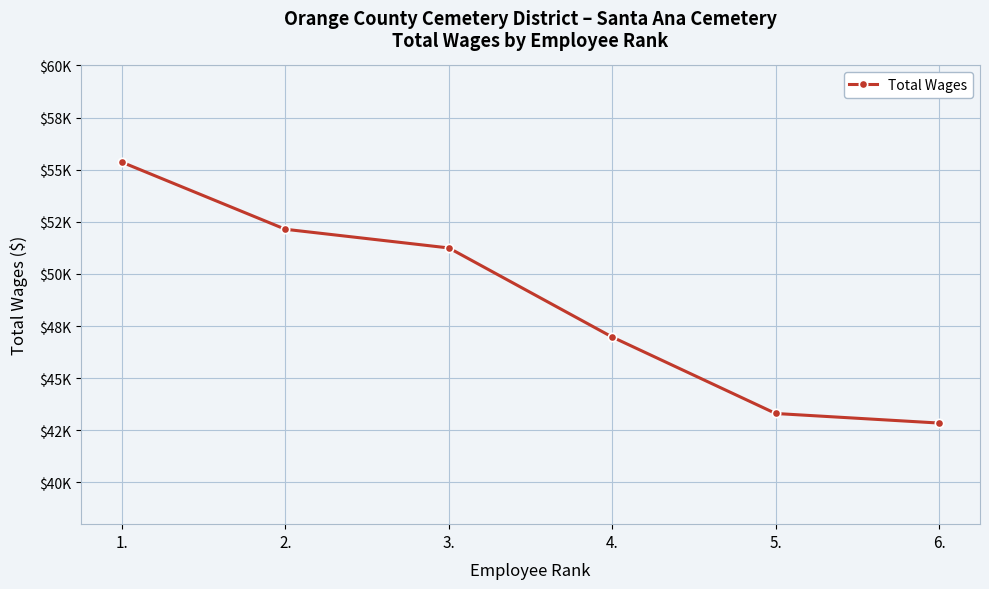

What is the difference between the maximum and minimum values?

12510